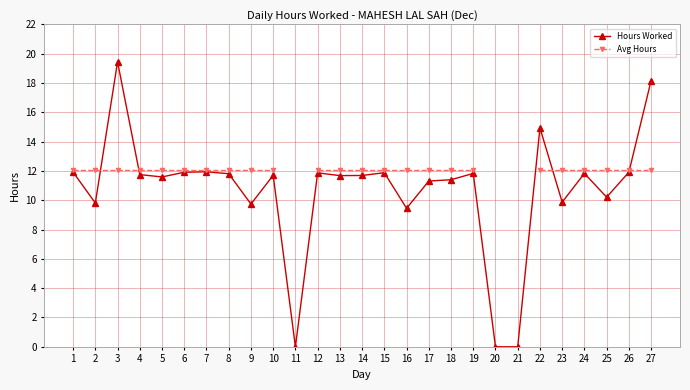

At which label does Avg Hours reach its peak?

1